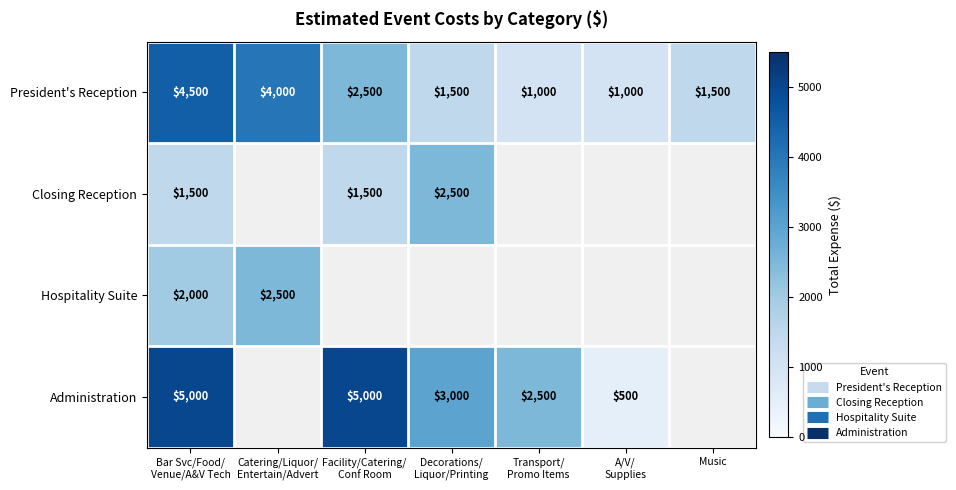

Which category has the lowest value across all series?

A/V/
Supplies